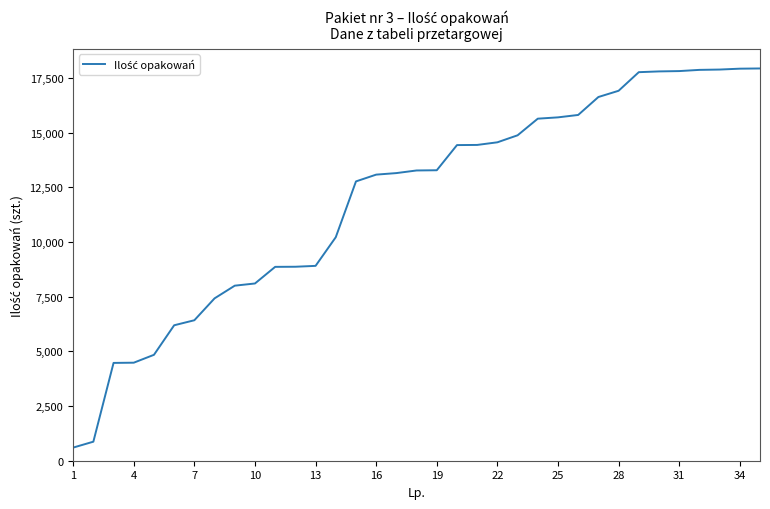

What is the minimum value shown in the chart?

600